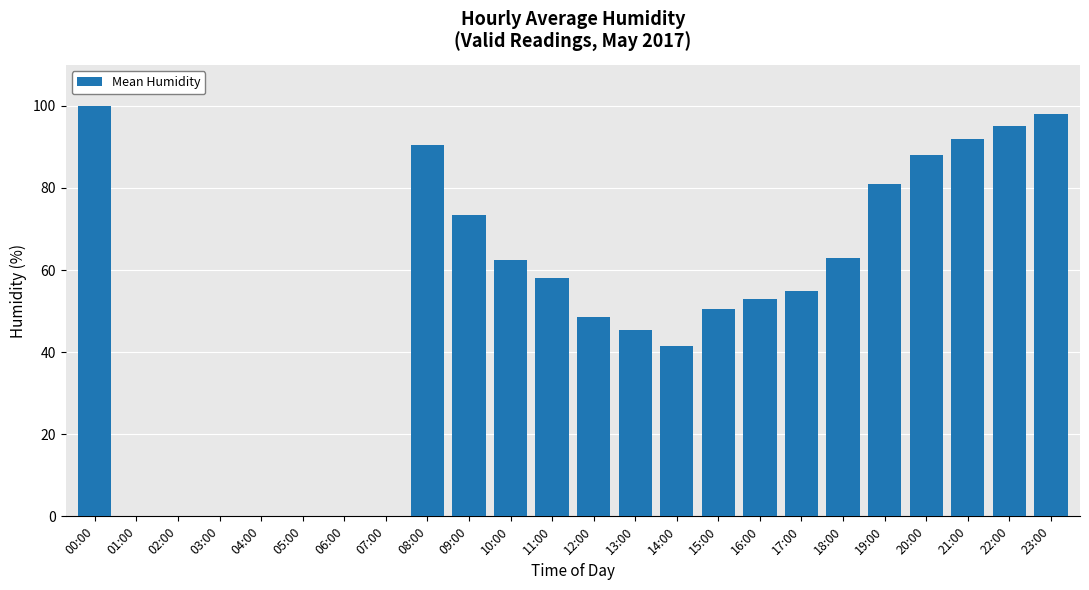

What is the sum of the values at 23:00 and 11:00?

156.0